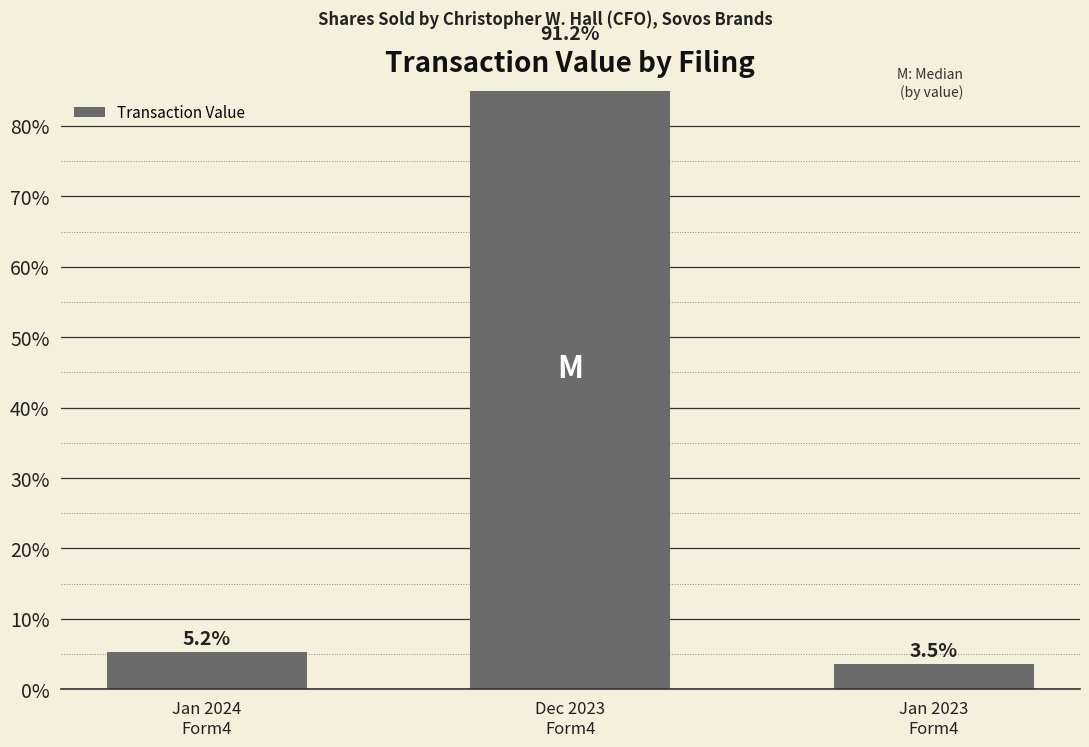

Rank the categories by value from lowest to highest.

Jan 2023
Form4, Jan 2024
Form4, Dec 2023
Form4